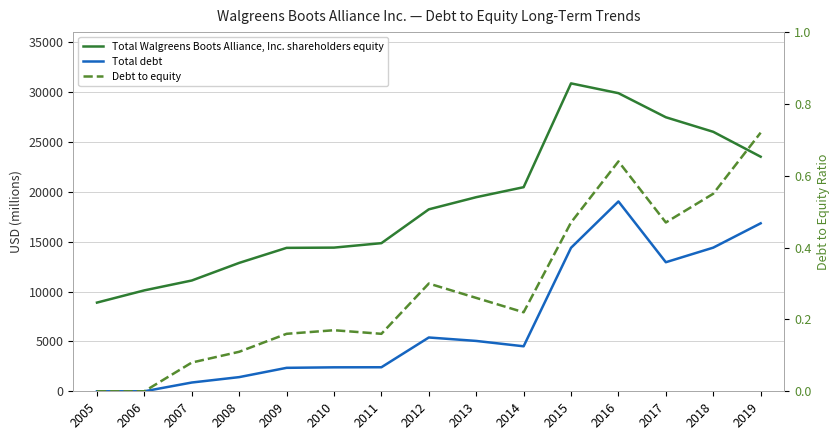

At 2006, list the series in order from largest to smallest.

Total Walgreens Boots Alliance, Inc. shareholders equity, Total debt, Debt to equity